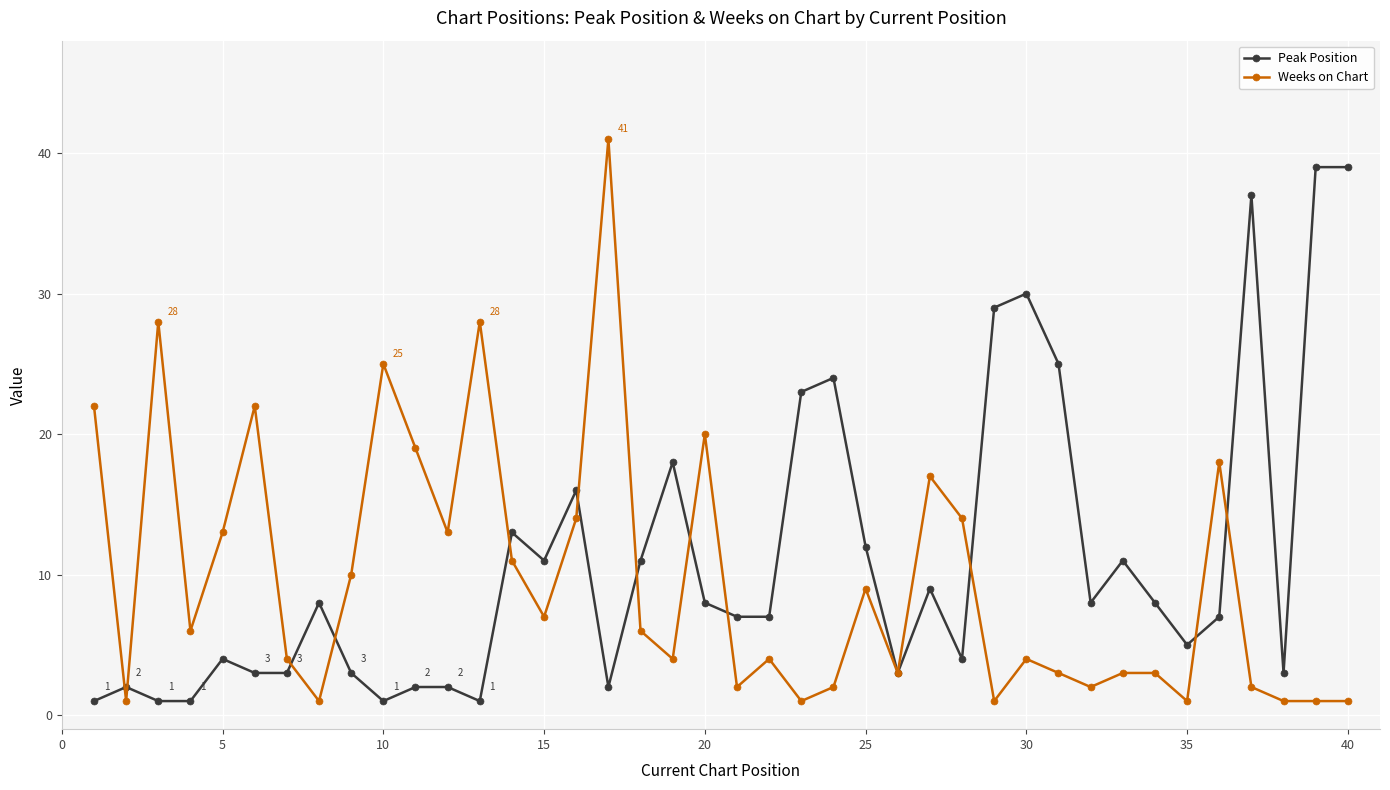

What is the minimum value shown in the chart?

1